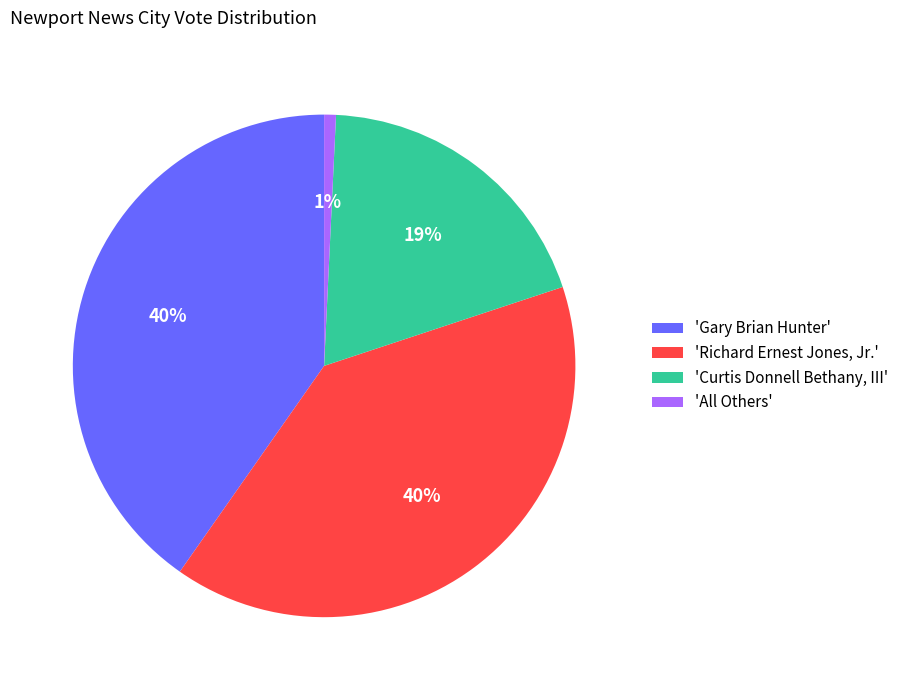

Does any single category account for the majority?

No